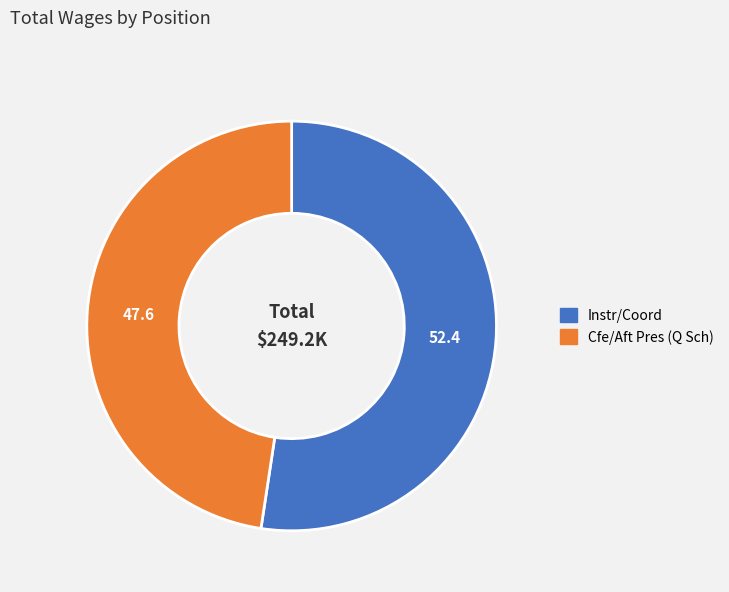

The Cfe/Aft Pres (Q Sch) slice represents 48% of the pie. True or false?

True